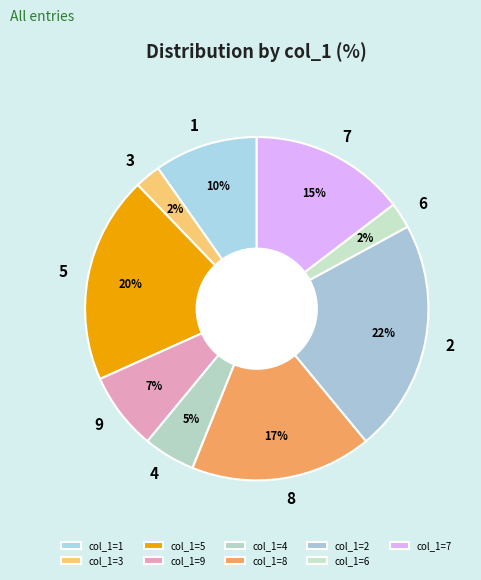

To the nearest percent, what is the difference between the largest and smallest slice percentages?

20%